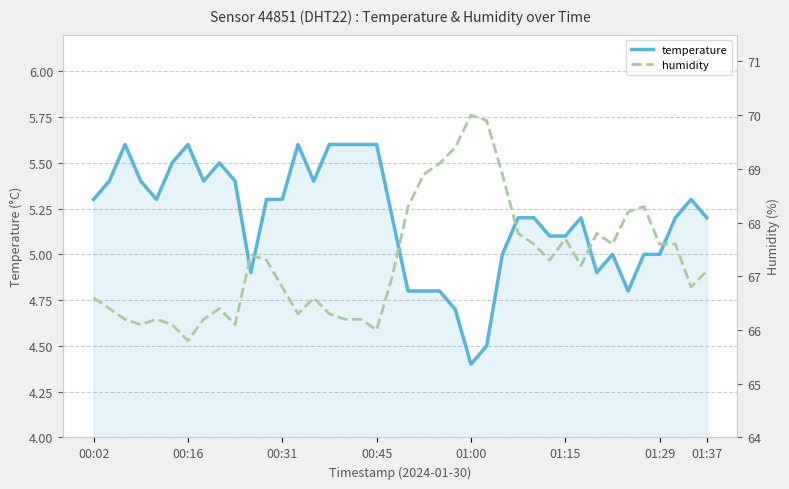

What is the maximum value for temperature?

5.6